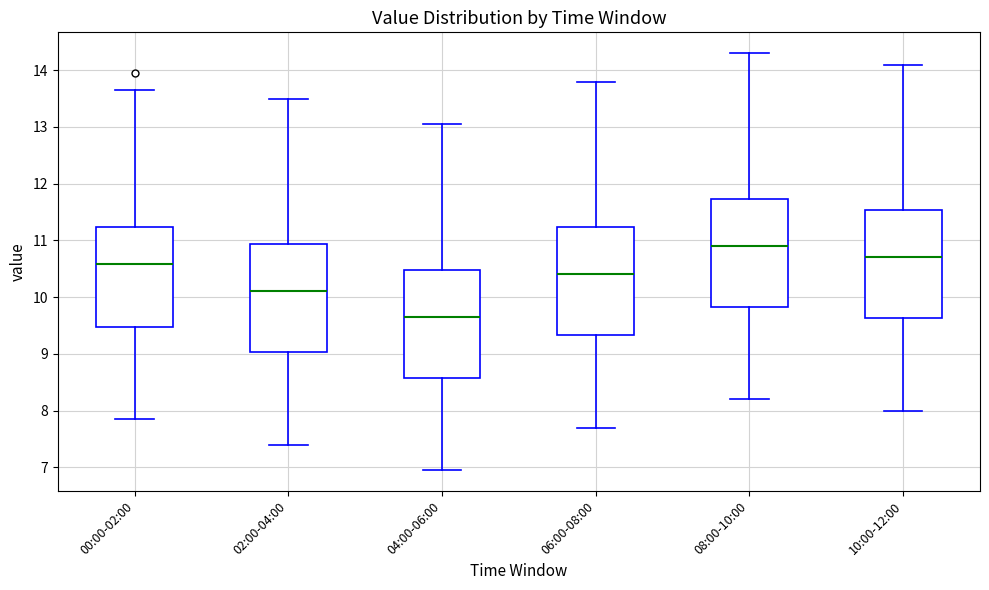

Reading left to right, read every box against the y-axis: the position of its median line, the range the box covers, and the ends of its whiskers. The values are not printed on the chart, so give them approximately, as read against the axis.

00:00-02:00: median 10.6, box 9.5 to 11.2, whiskers 7.9 to 13.7
02:00-04:00: median 10.1, box 9.0 to 10.9, whiskers 7.4 to 13.5
04:00-06:00: median 9.7, box 8.6 to 10.5, whiskers 7.0 to 13.1
06:00-08:00: median 10.4, box 9.3 to 11.2, whiskers 7.7 to 13.8
08:00-10:00: median 10.9, box 9.8 to 11.7, whiskers 8.2 to 14.3
10:00-12:00: median 10.7, box 9.6 to 11.5, whiskers 8.0 to 14.1